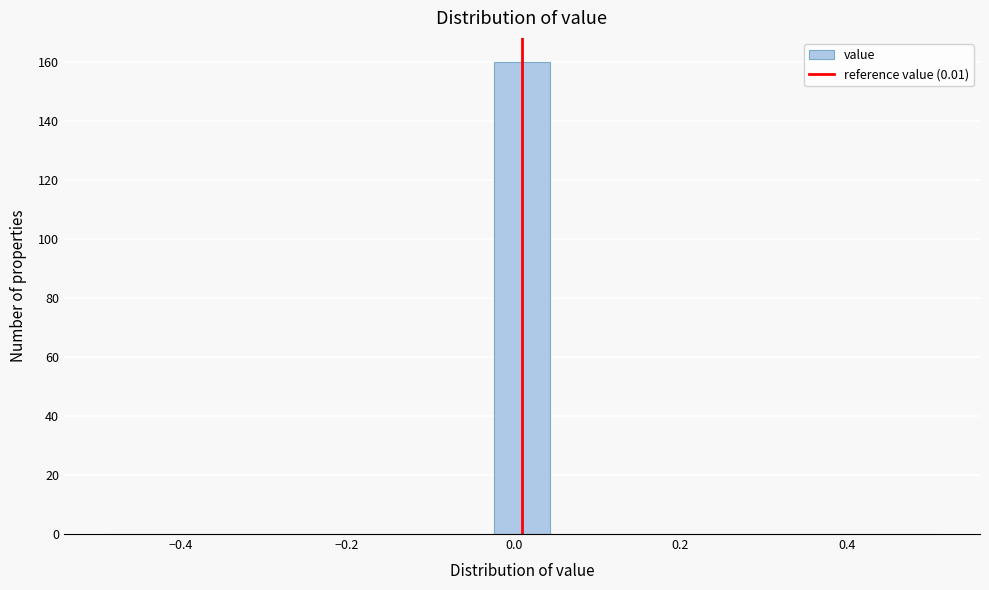

Read against the x-axis, roughly where is the centre of the tallest bar?

0.02